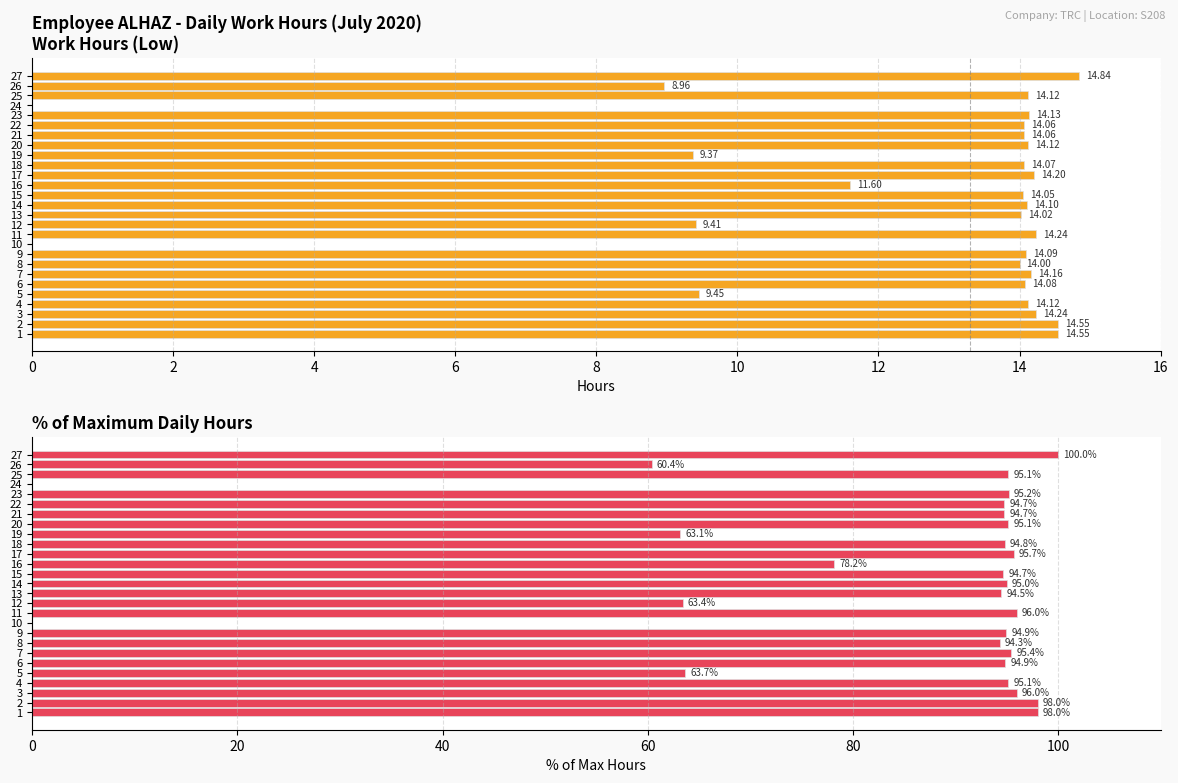

Does the chart contain any negative values?

No